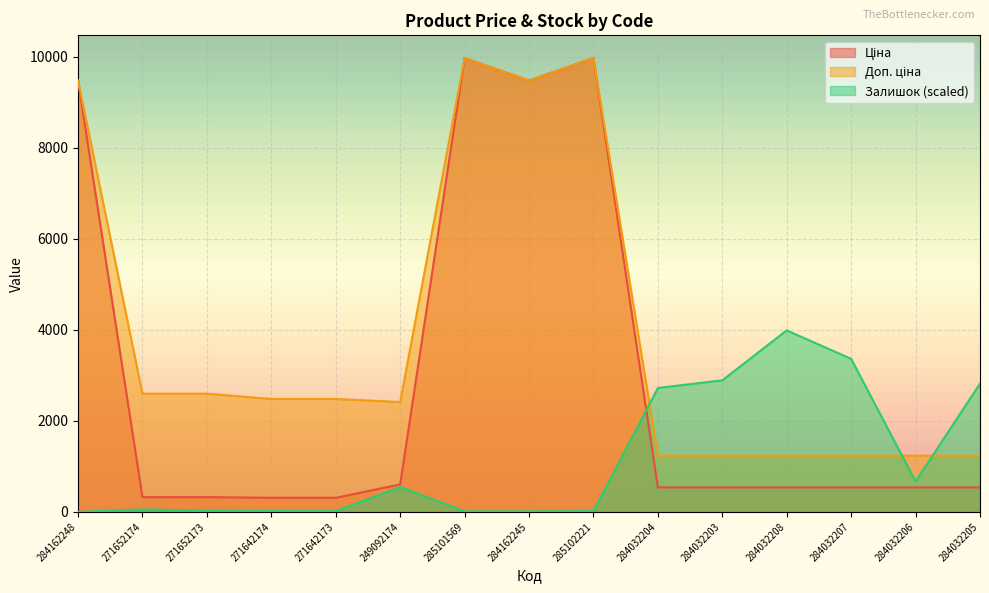

How many categories are shown in the chart?

15